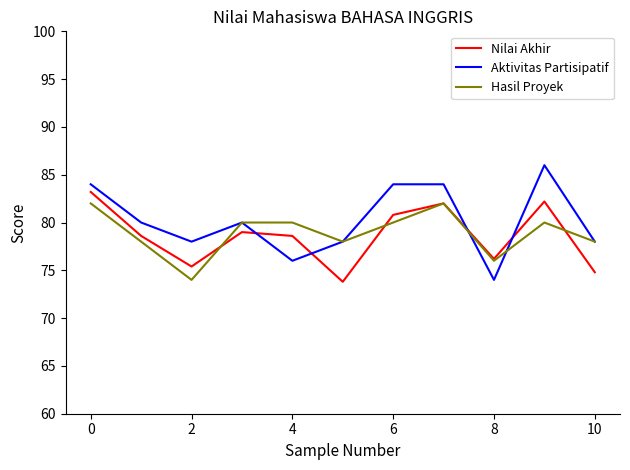

What is the lowest value of the Nilai Akhir series?

73.8